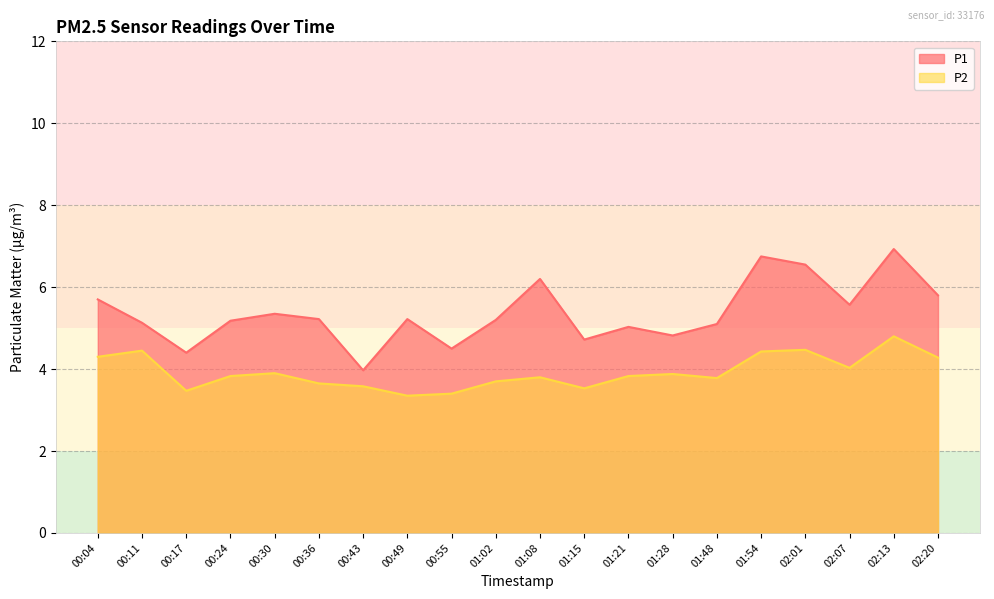

Rank the series at 00:24 from lowest to highest value.

P2, P1